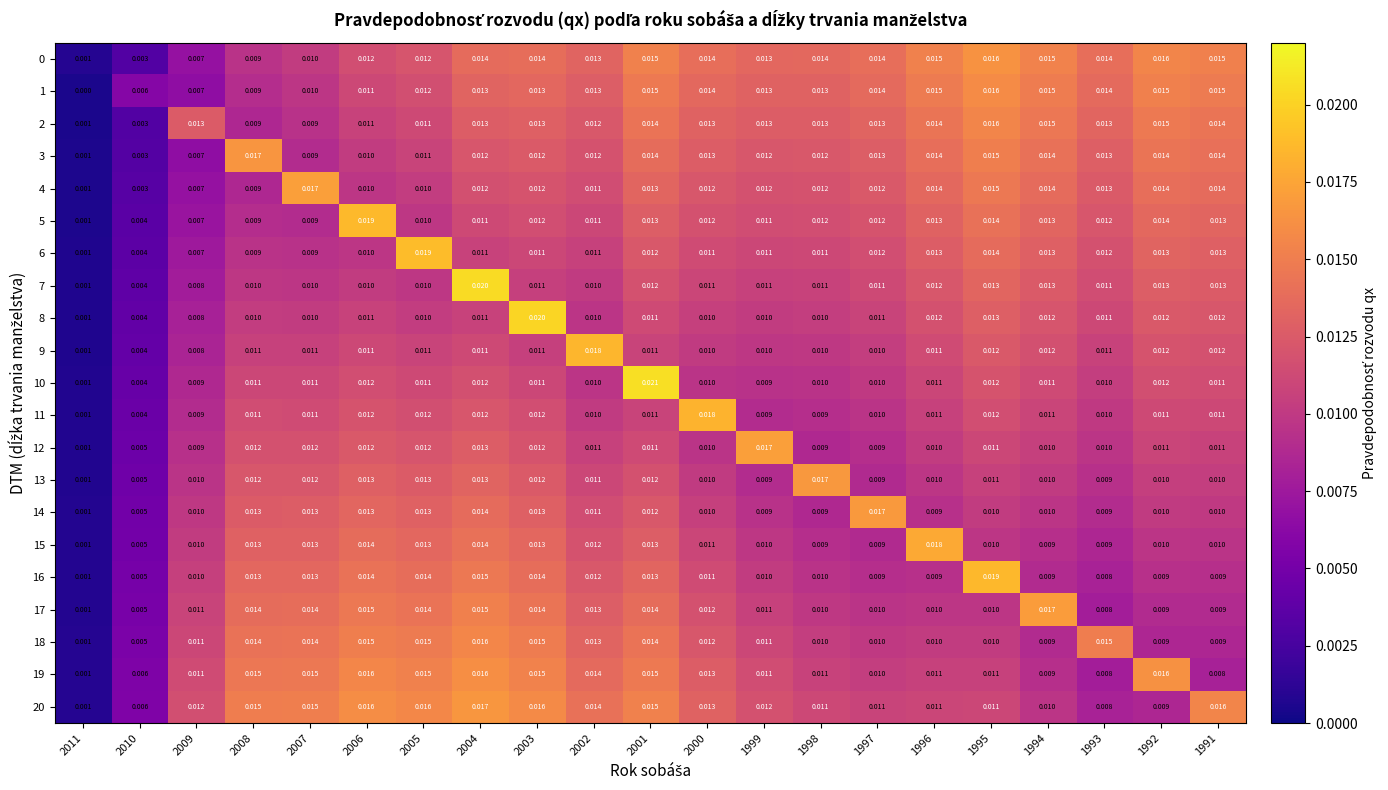

How many categories are shown in the chart?

21